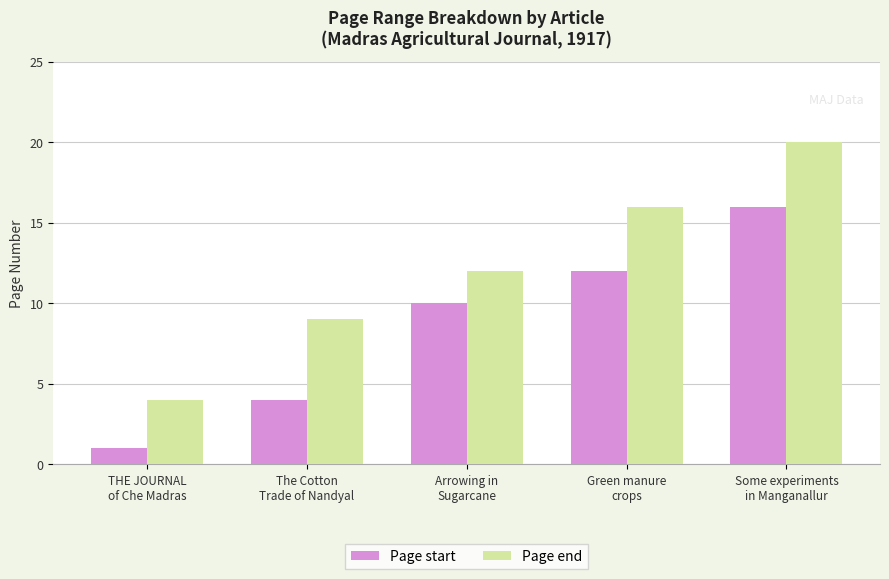

What position from the right is The Cotton
Trade of Nandyal?

4